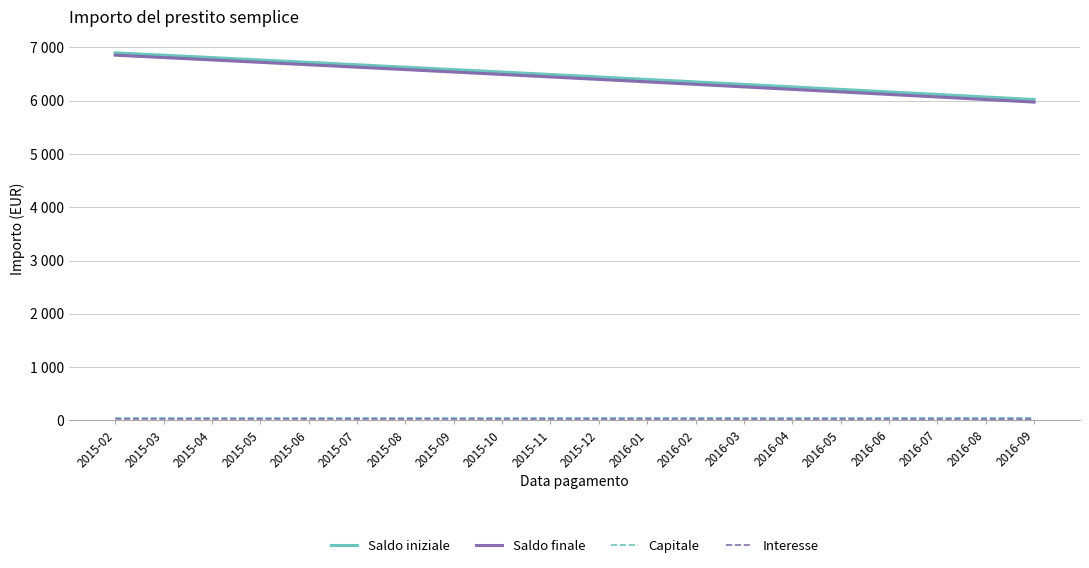

Does the chart have visible grid lines?

Yes